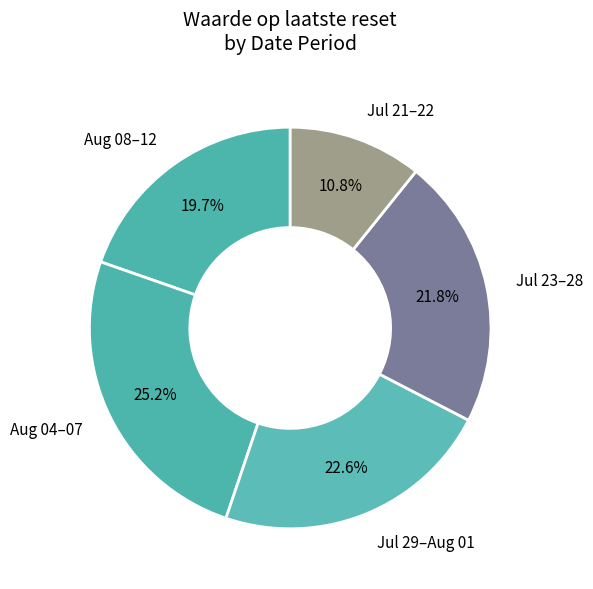

How many segments does this pie chart have?

5